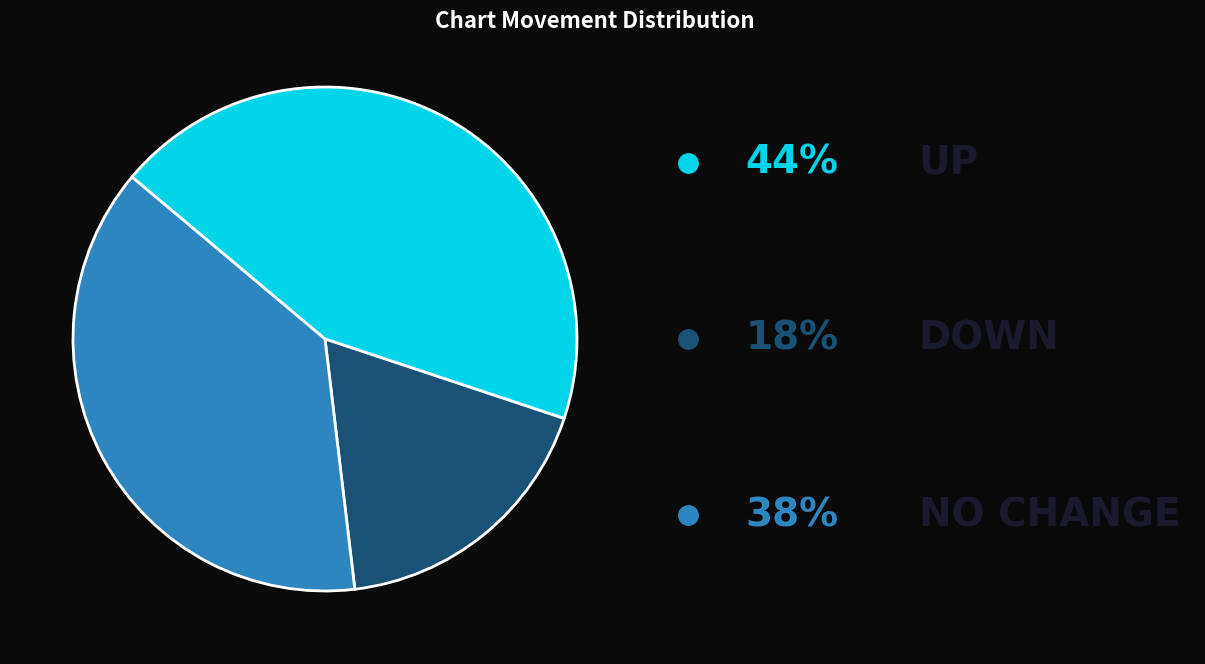

Is there a majority slice in this chart?

No